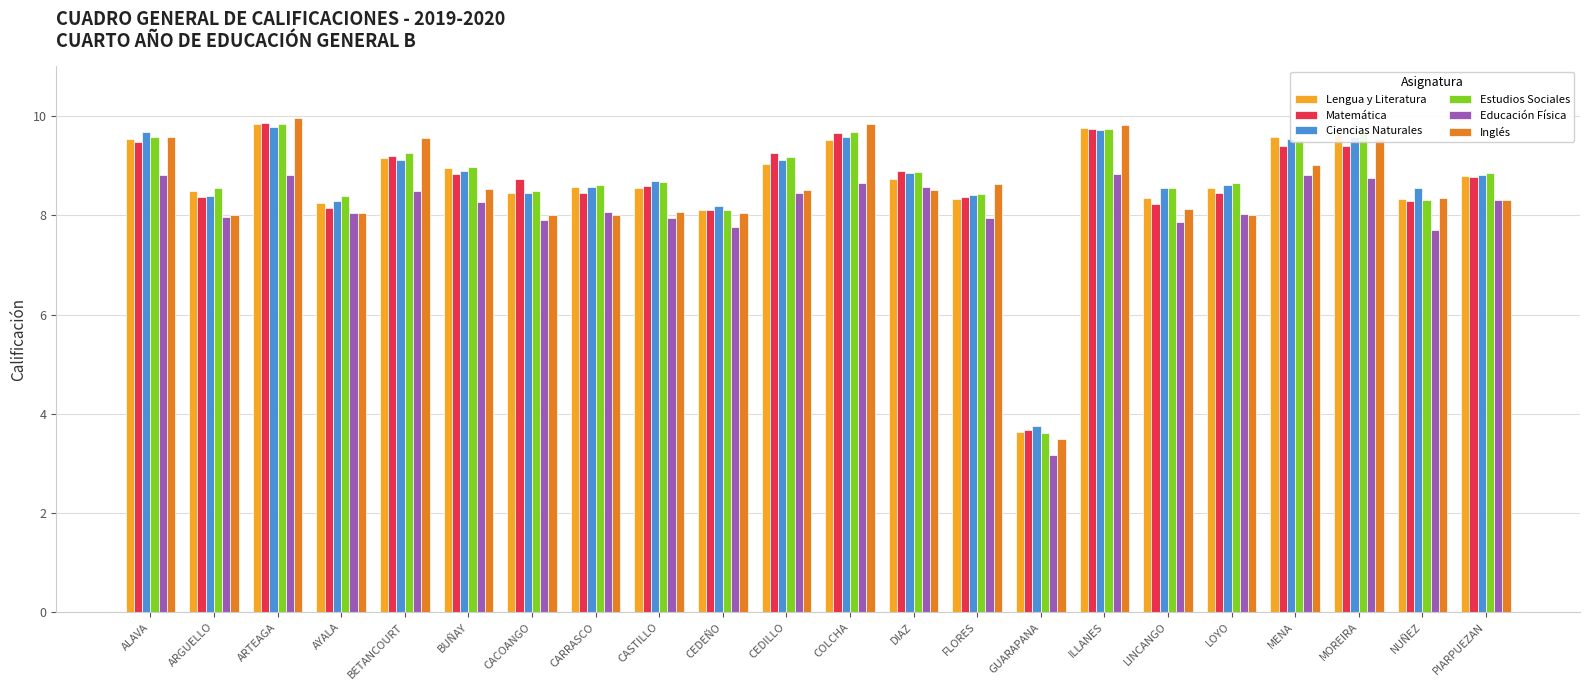

What is the approximate value of Inglés at MOREIRA?

9.5